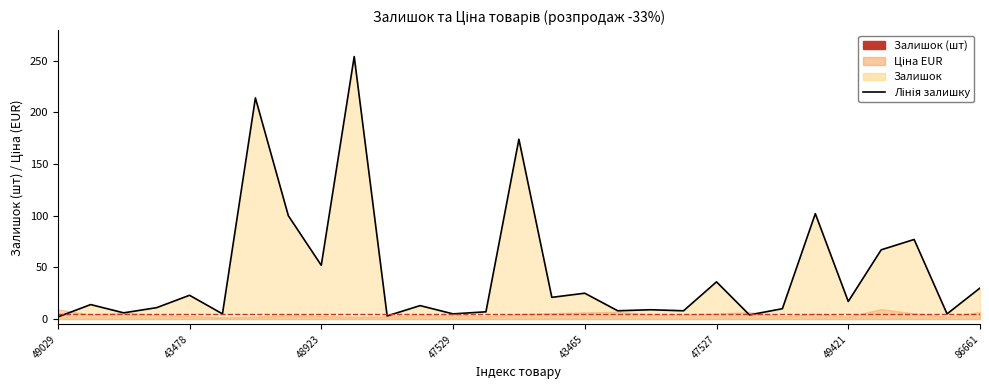

How many interior local valleys (lower than both neighbors) does the data have?

11